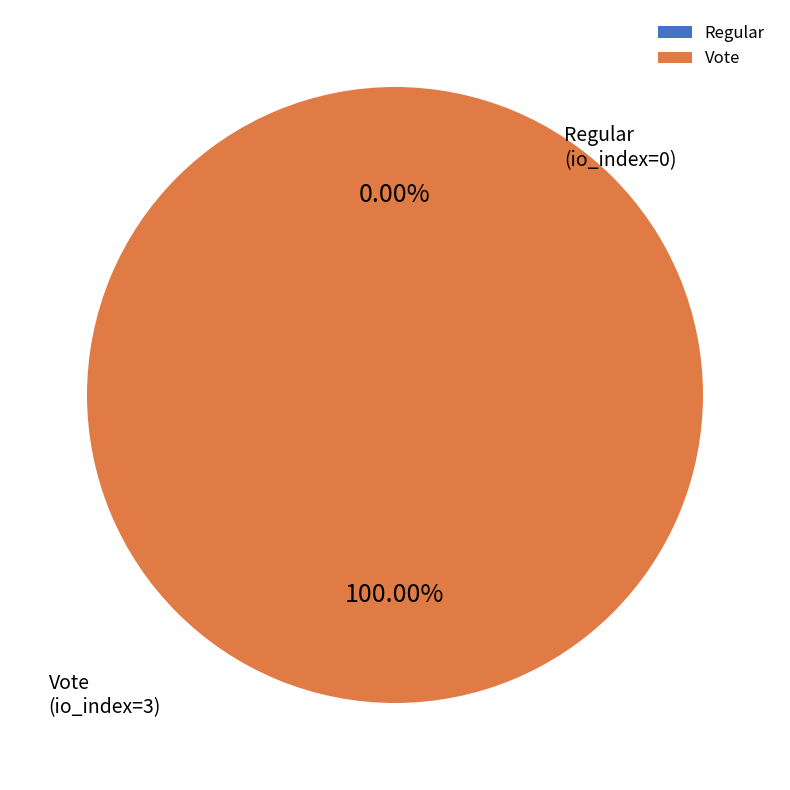

True or false: Regular accounts for 0% of the total.

True